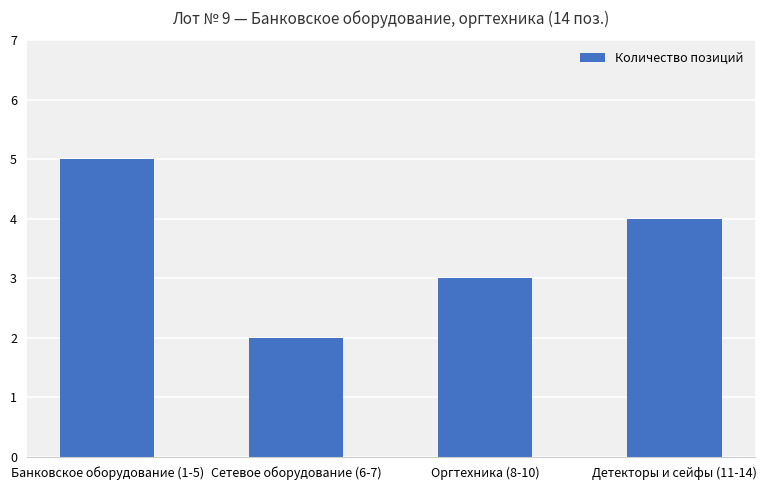

List the labels in order of value, smallest first.

Сетевое оборудование (6-7), Оргтехника (8-10), Детекторы и сейфы (11-14), Банковское оборудование (1-5)